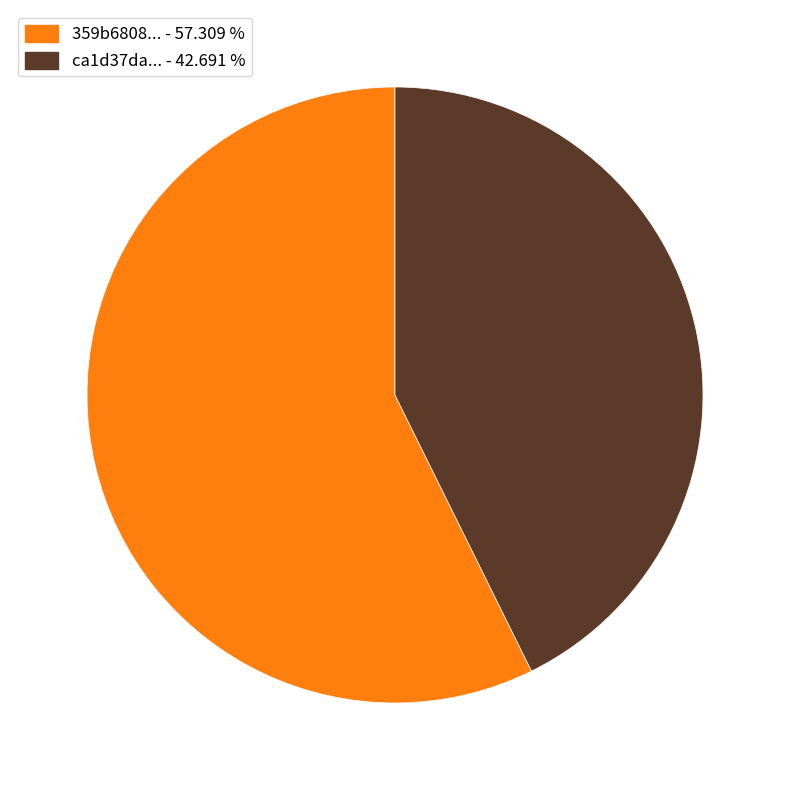

Is there a majority slice in this chart?

Yes